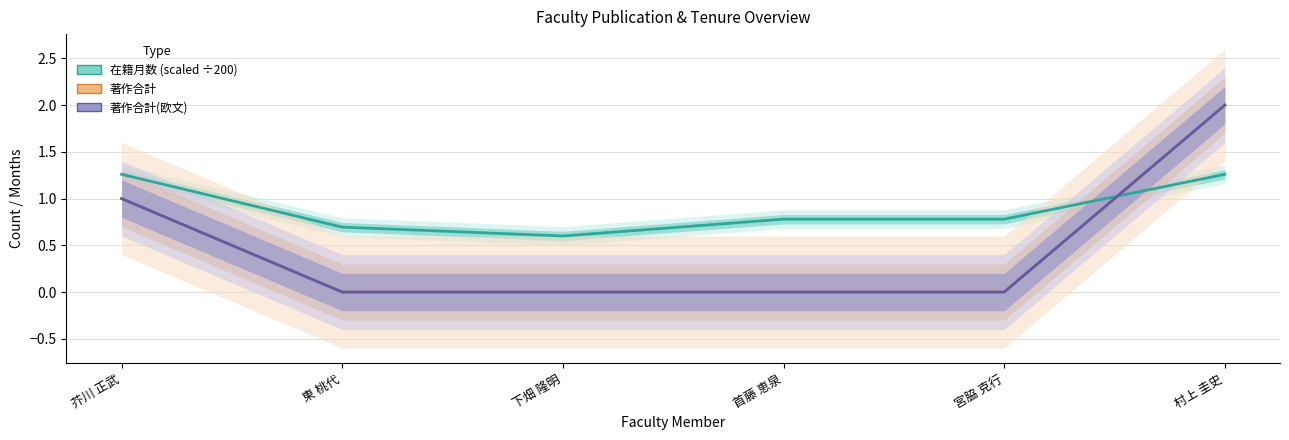

What is the sum of all 著作合計 values?

3.0